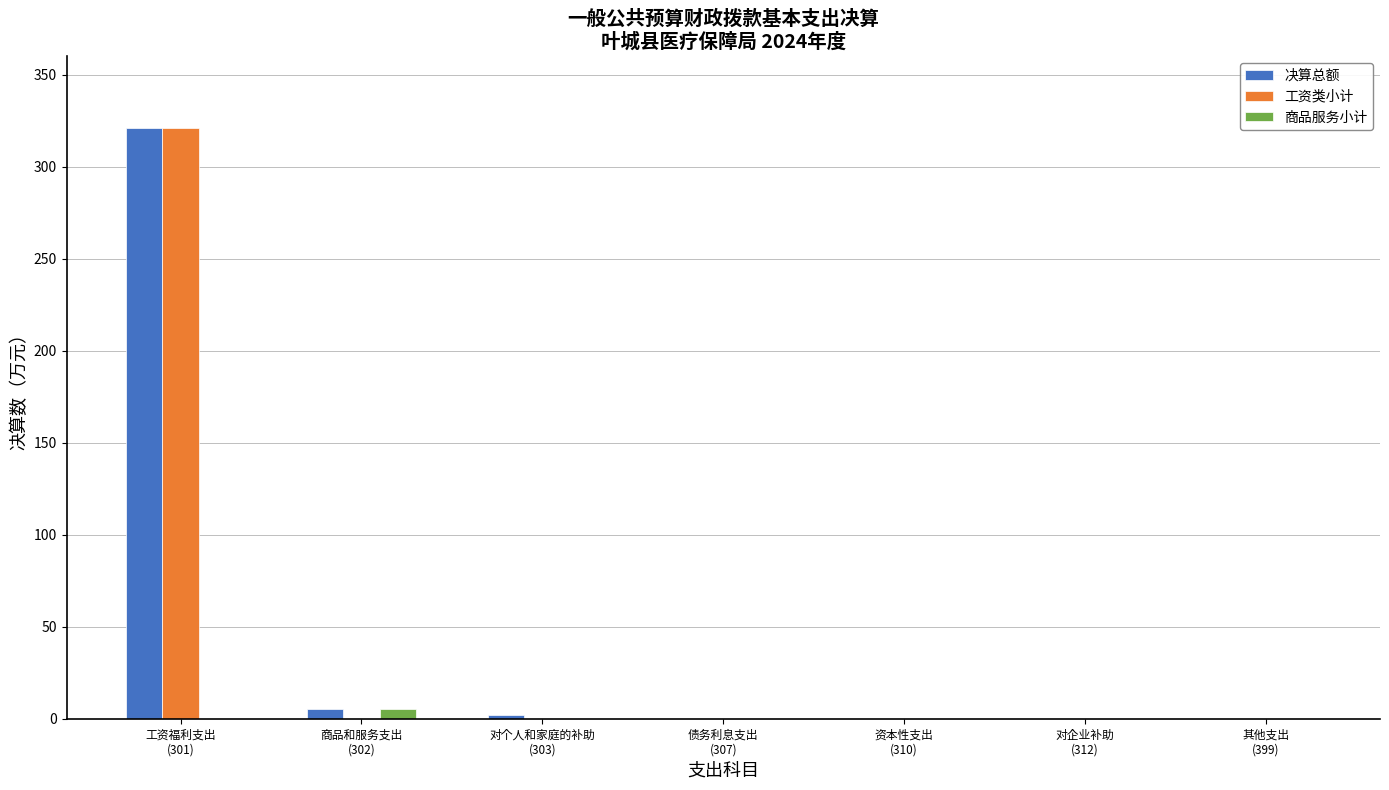

What is the maximum value shown in the chart?

320.8